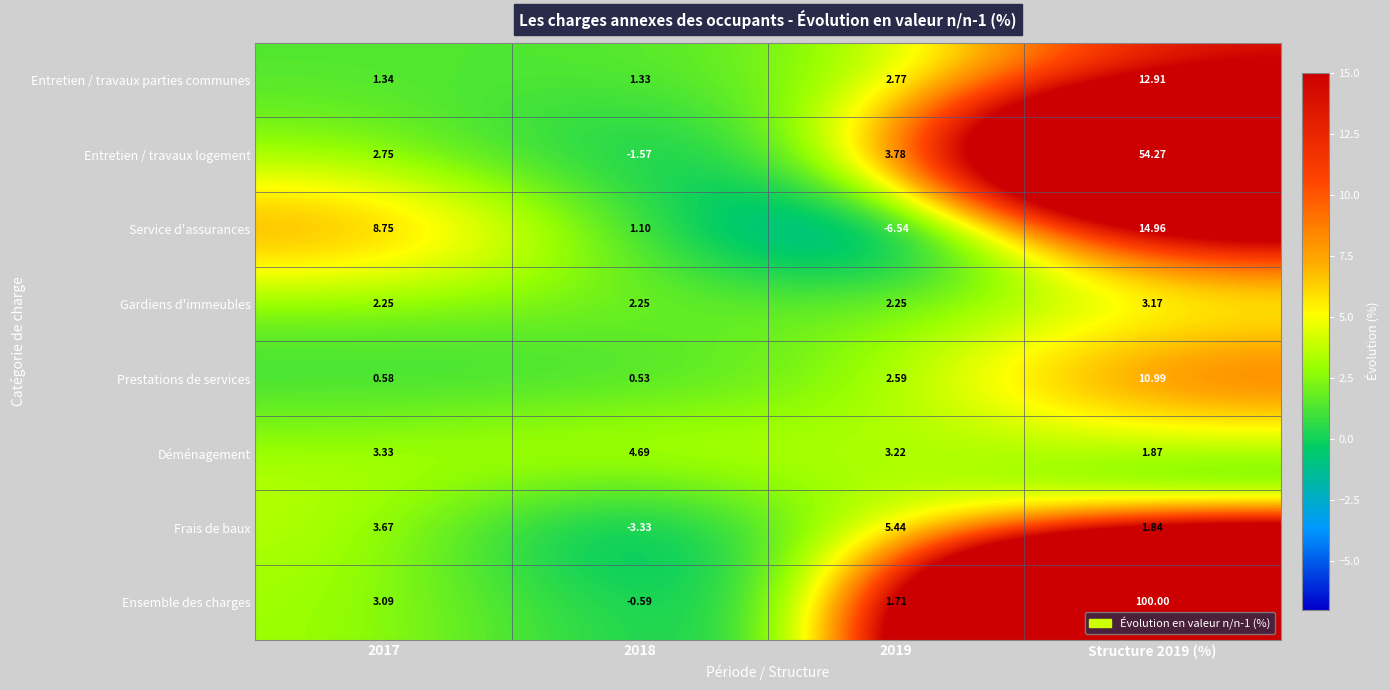

What is the total value across all series at 2019?

15.2